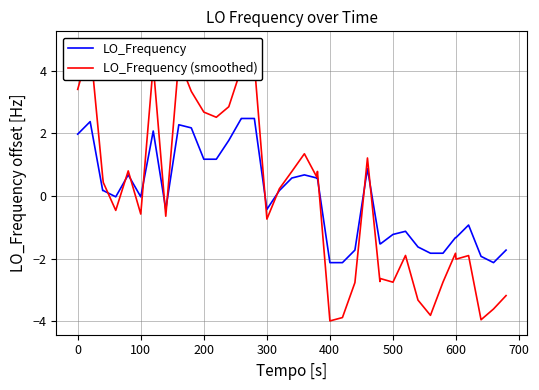

What is the difference between the maximum and minimum values in the LO_Frequency (smoothed) series?

8.8